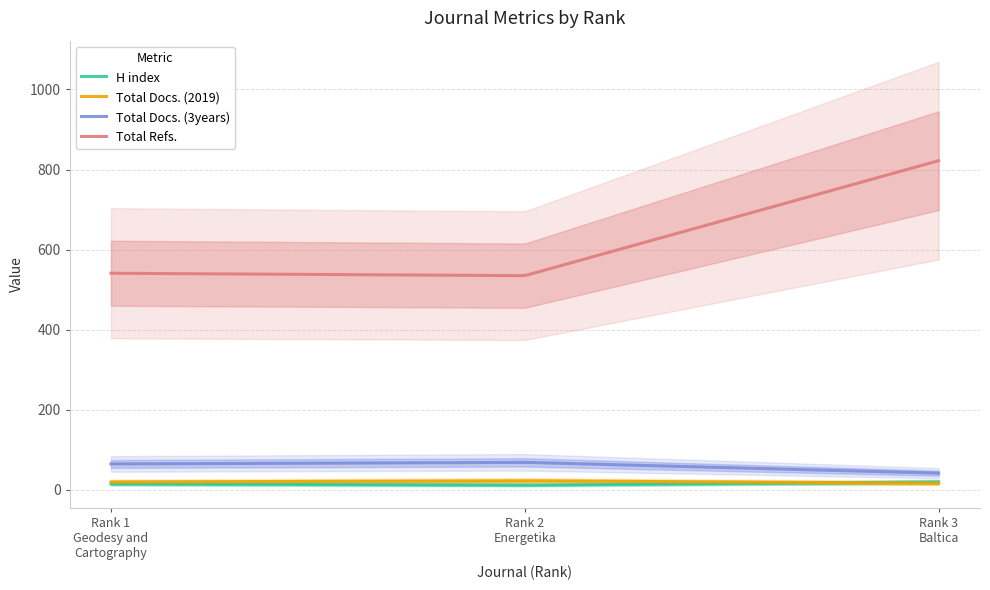

How many lines are shown in the chart?

4